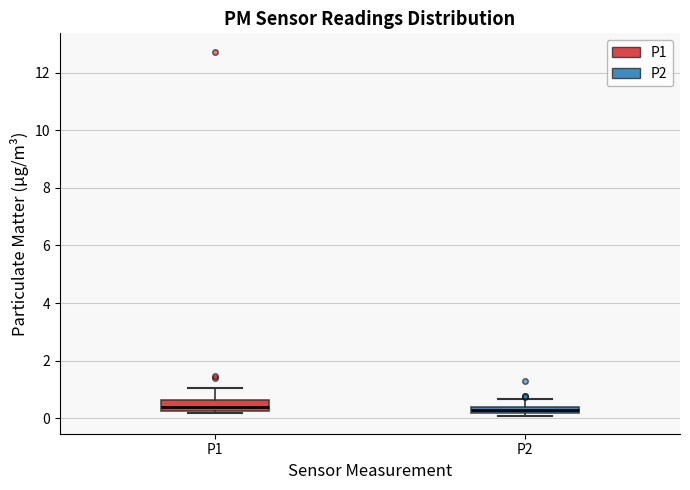

Where is the upper edge of the box for P2 on the y-axis? The values are not printed on the chart, so give them approximately, as read against the axis.

0.4